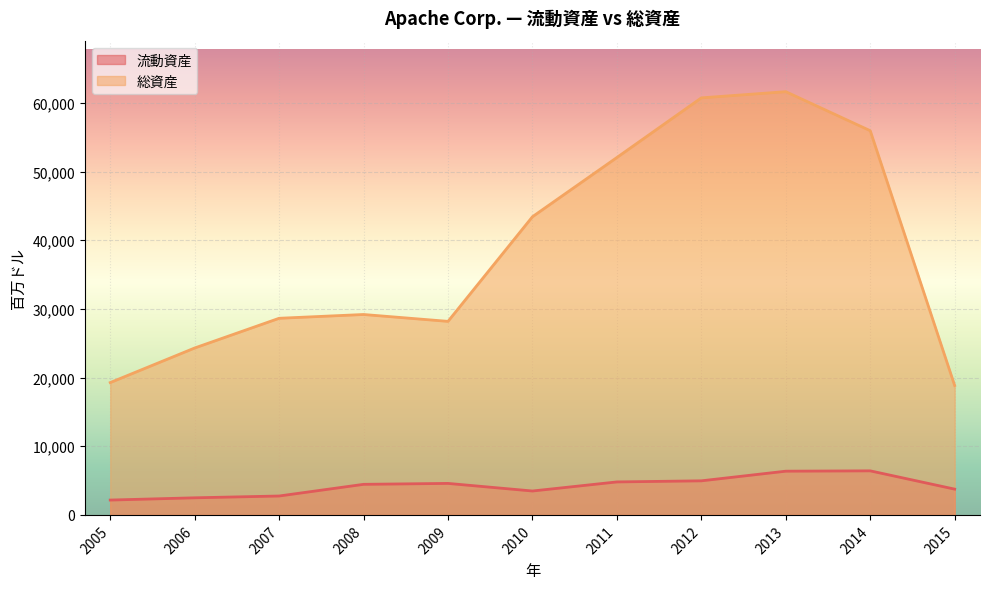

What is the smallest value displayed?

2162